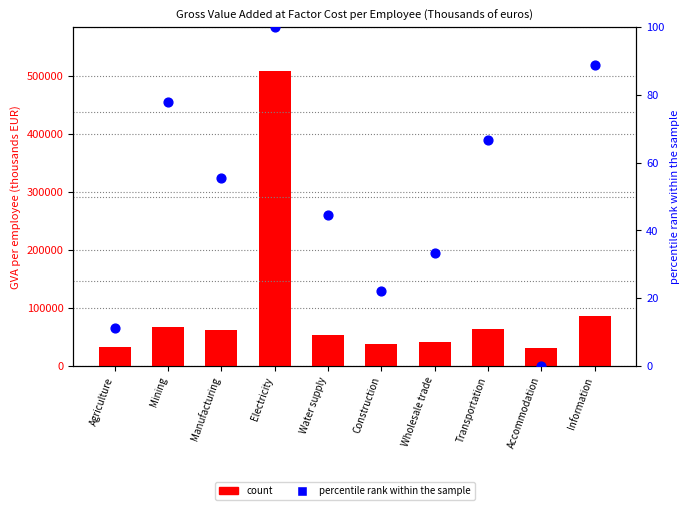

At how many categories does at least one series exceed 410821?

1